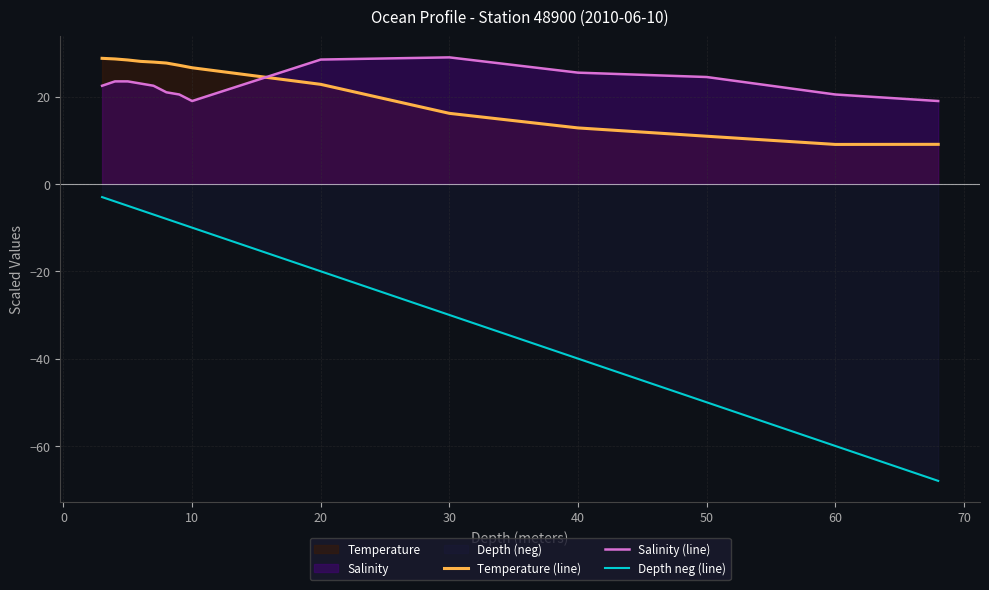

Rank the series by their maximum value, from highest to lowest.

Salinity (line), Temperature (line), Depth neg (line)